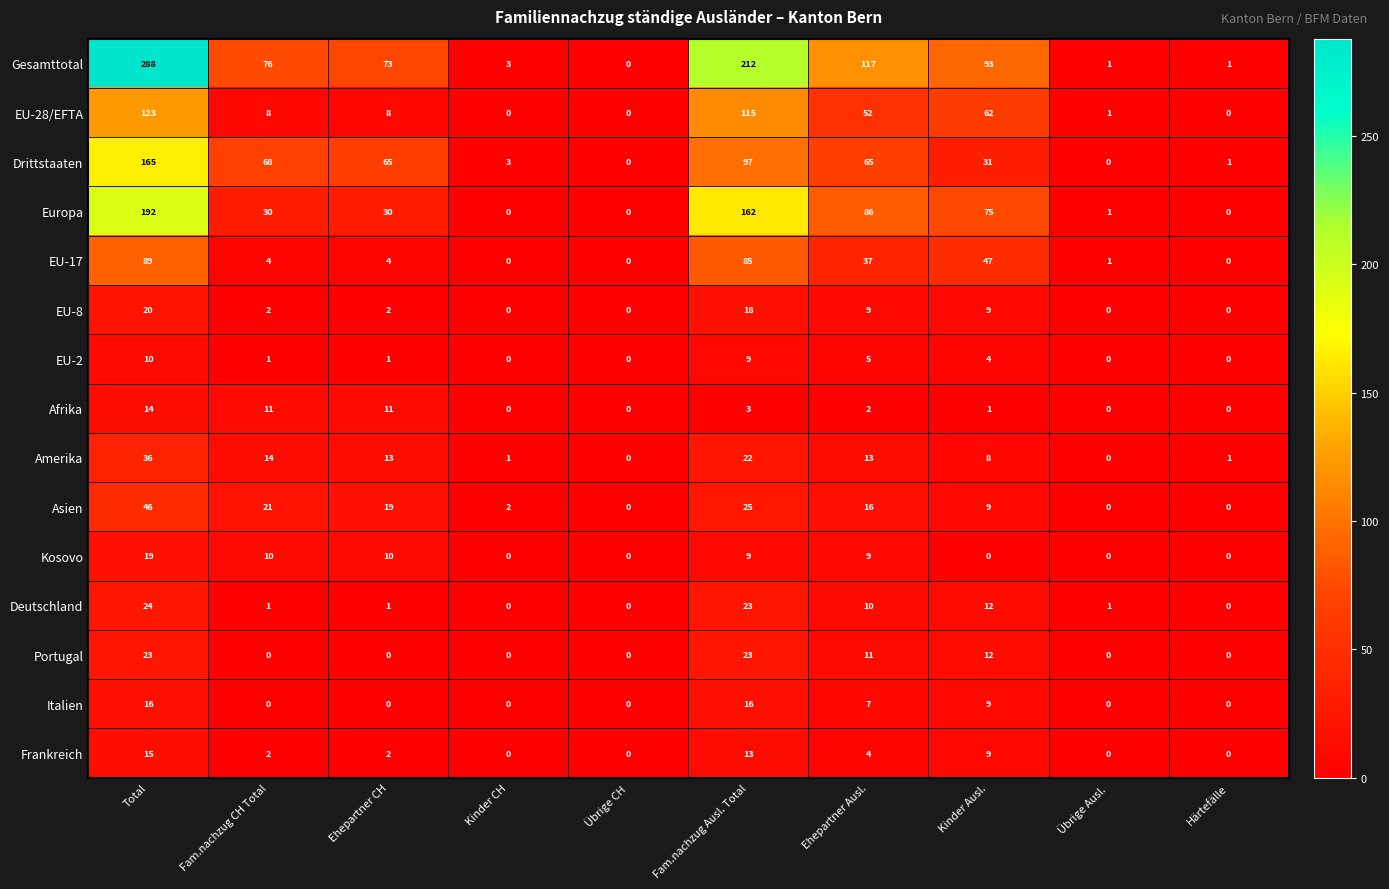

Which series has the largest range (max minus min)?

Gesamttotal